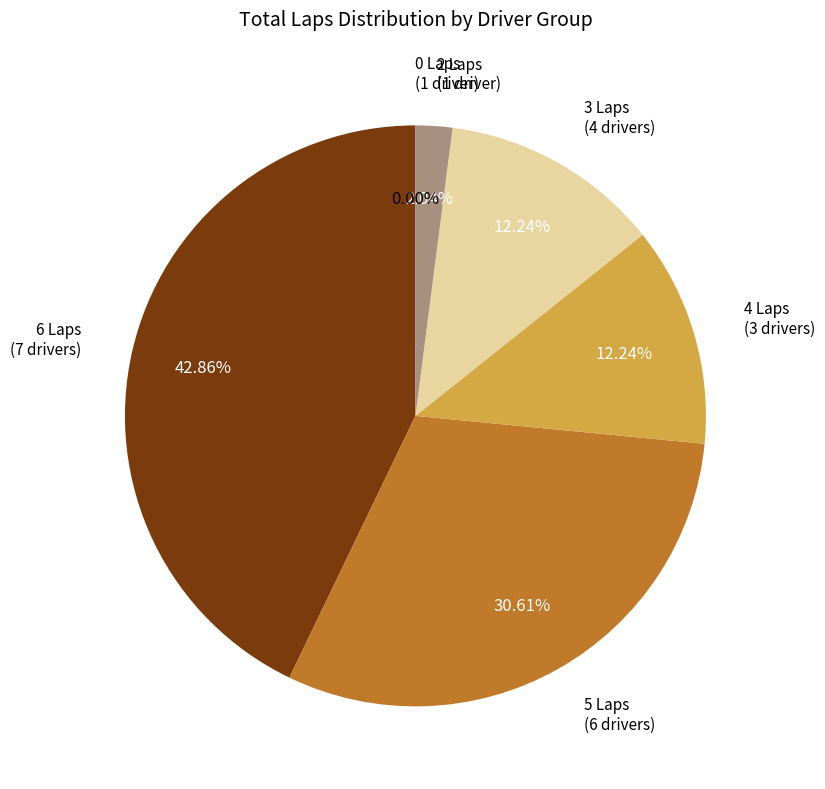

Which has a higher value, 6 Laps (7 drivers) or 2 Laps (1 driver)?

6 Laps (7 drivers)